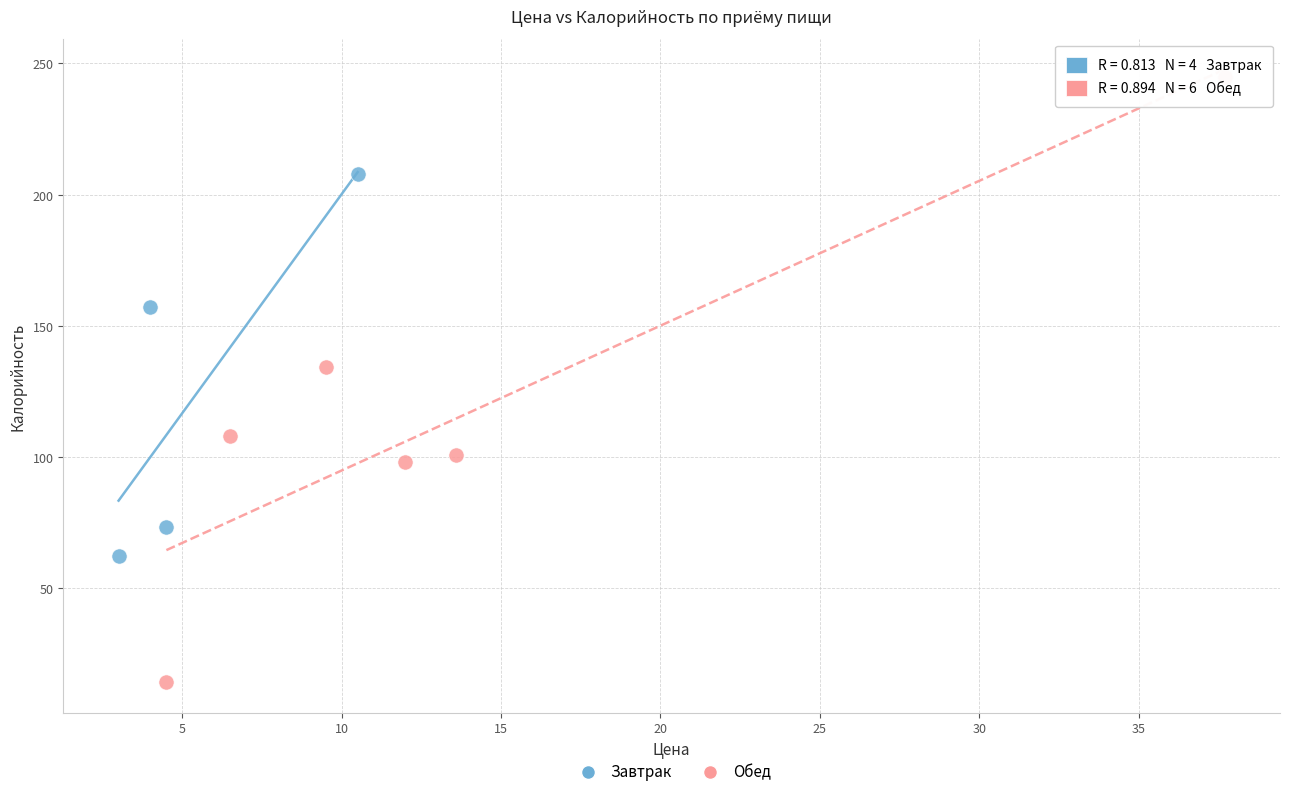

Which series has the widest spread of Y values?

Обед